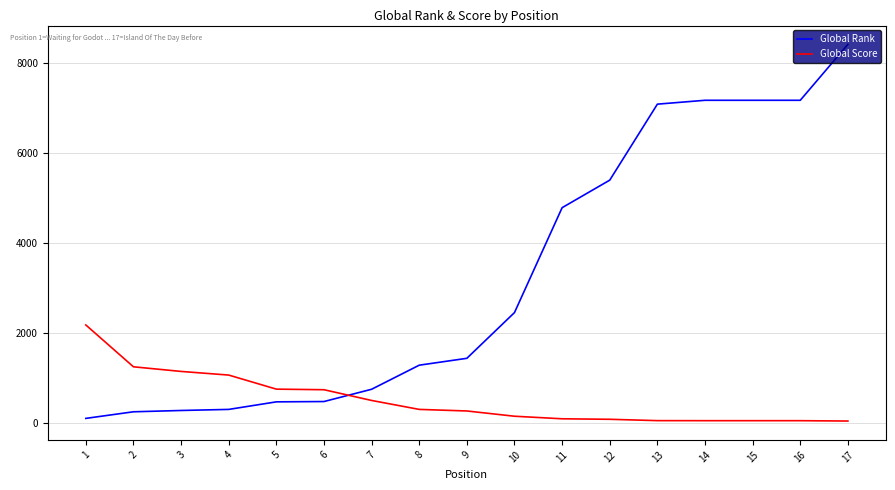

What is the difference between the maximum and minimum values in the Global Score series?

2138